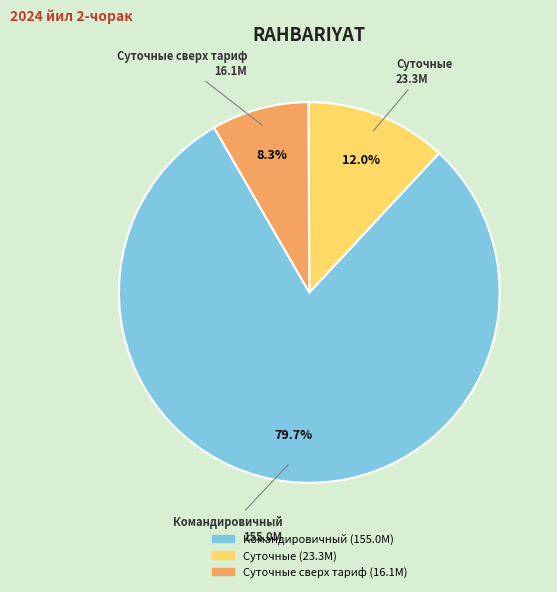

Is there a majority slice in this chart?

Yes